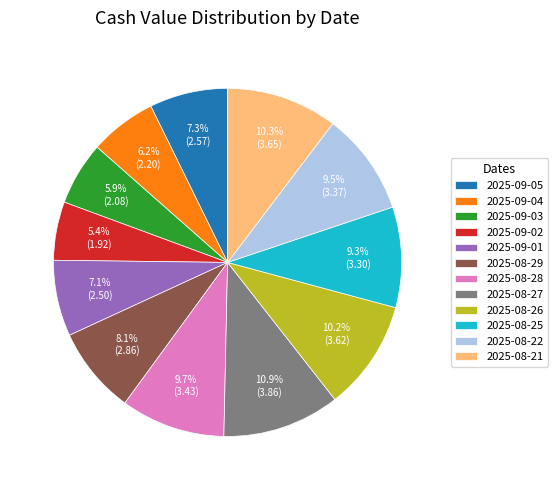

Does any single category account for the majority?

No